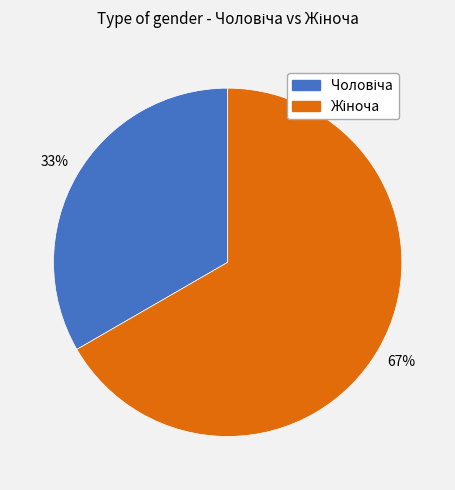

Does any single category account for the majority?

Yes